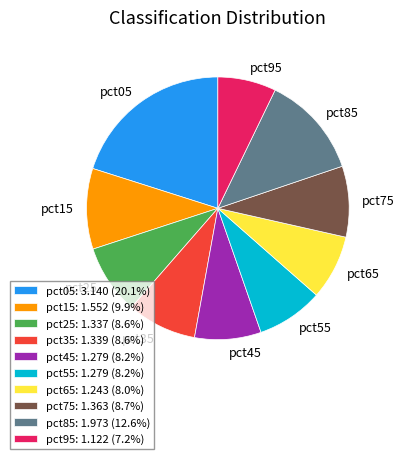

Is it true that pct55 is 8% of the pie?

True